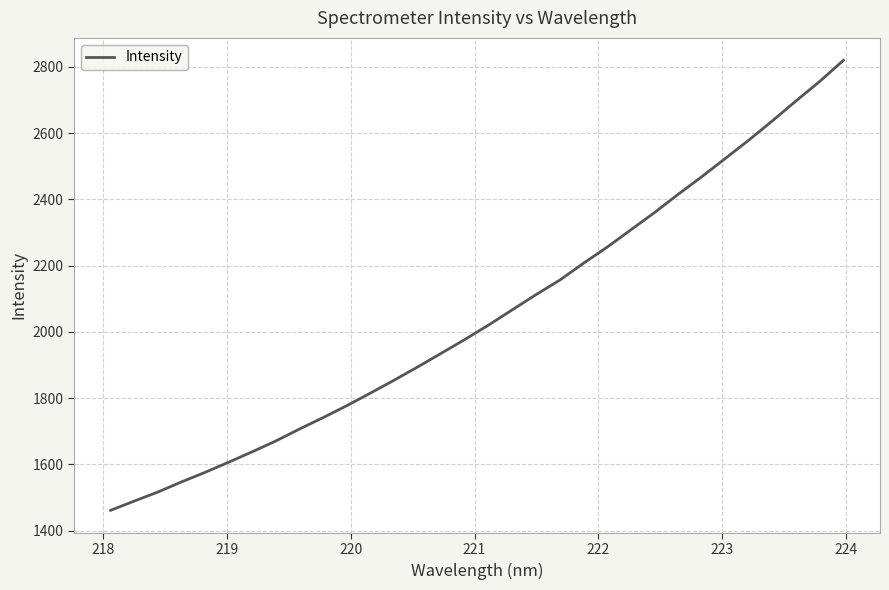

What is the difference between the maximum and minimum values?

1357.9